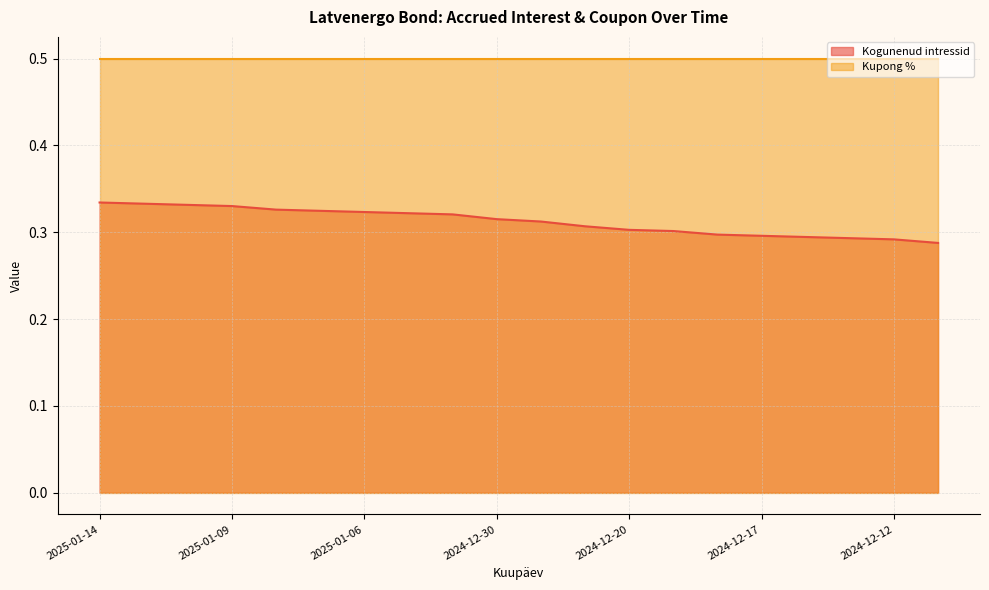

Between 2024-12-11 and 2024-12-30, which is larger?

2024-12-30